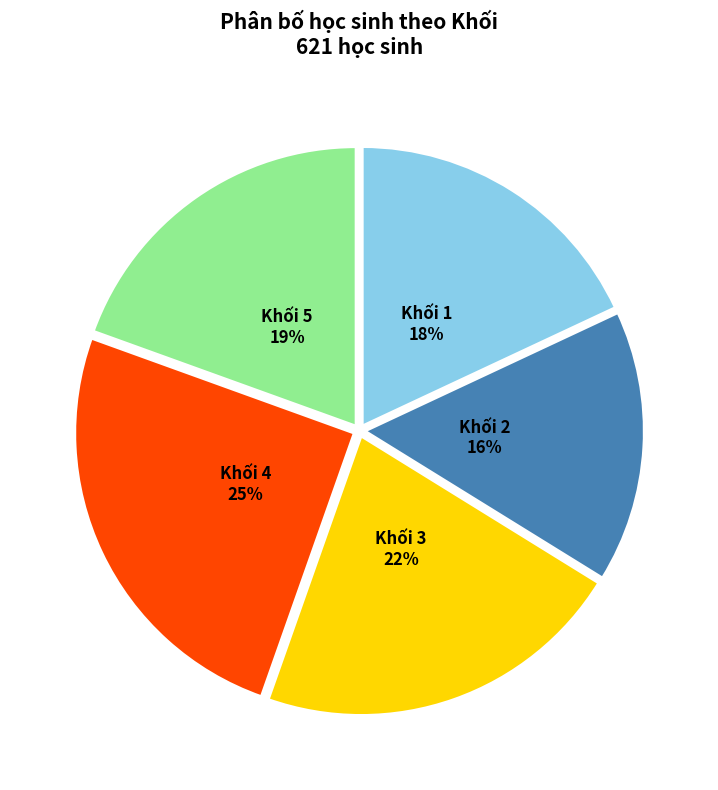

To the nearest percent, what is the difference between the largest and smallest slice percentages?

9%